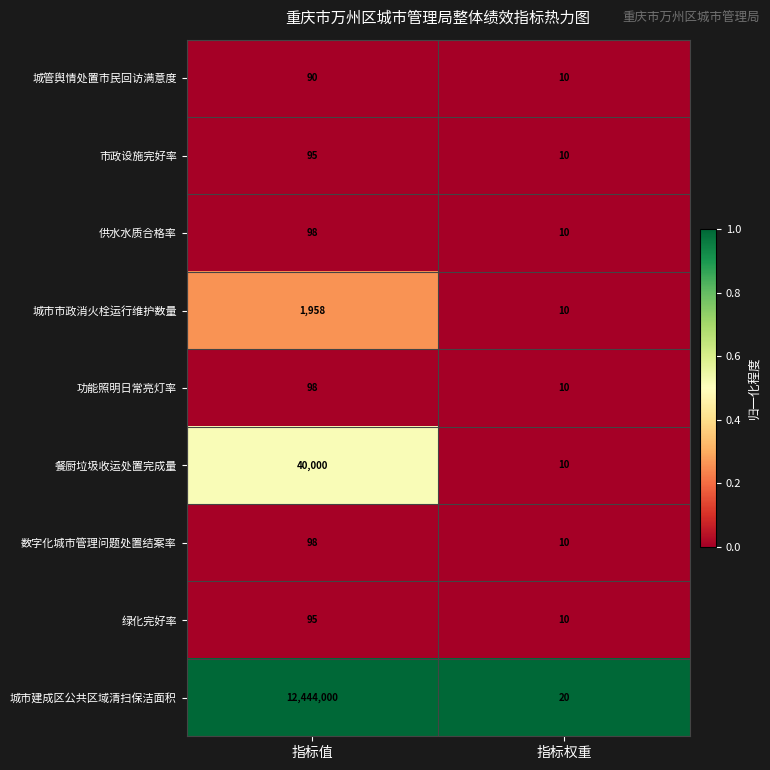

Rank the categories by 数字化城市管理问题处置结案率 value from highest to lowest.

指标值, 指标权重